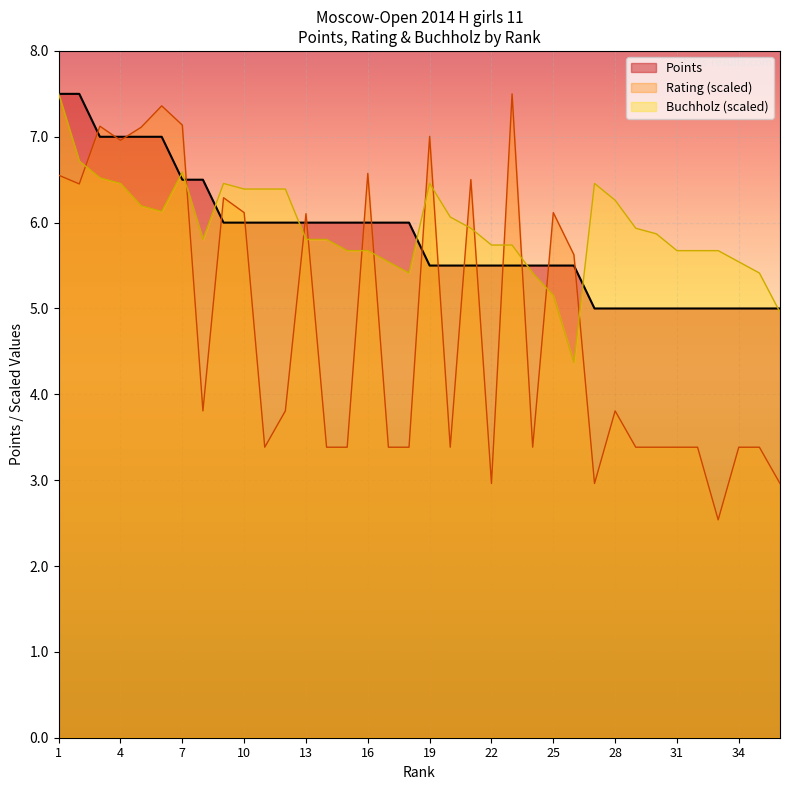

Which series has the largest range (max minus min)?

Rating (scaled)